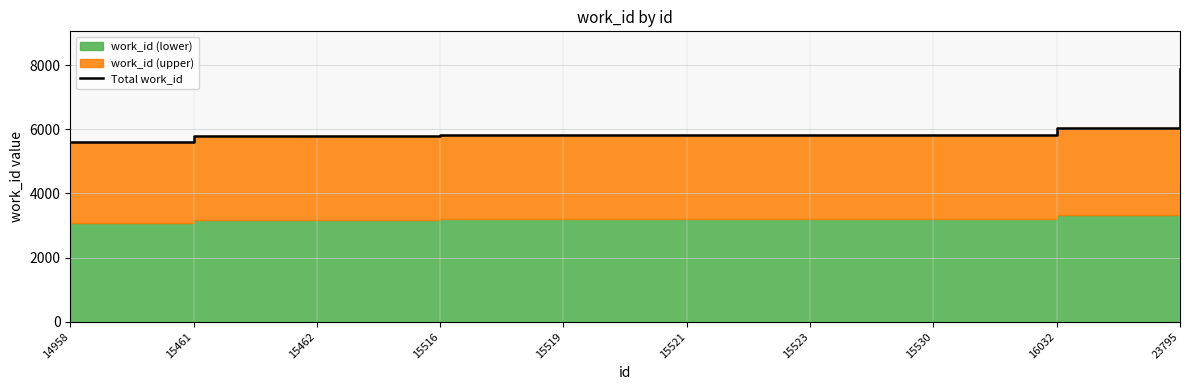

How many lines are shown in the chart?

1